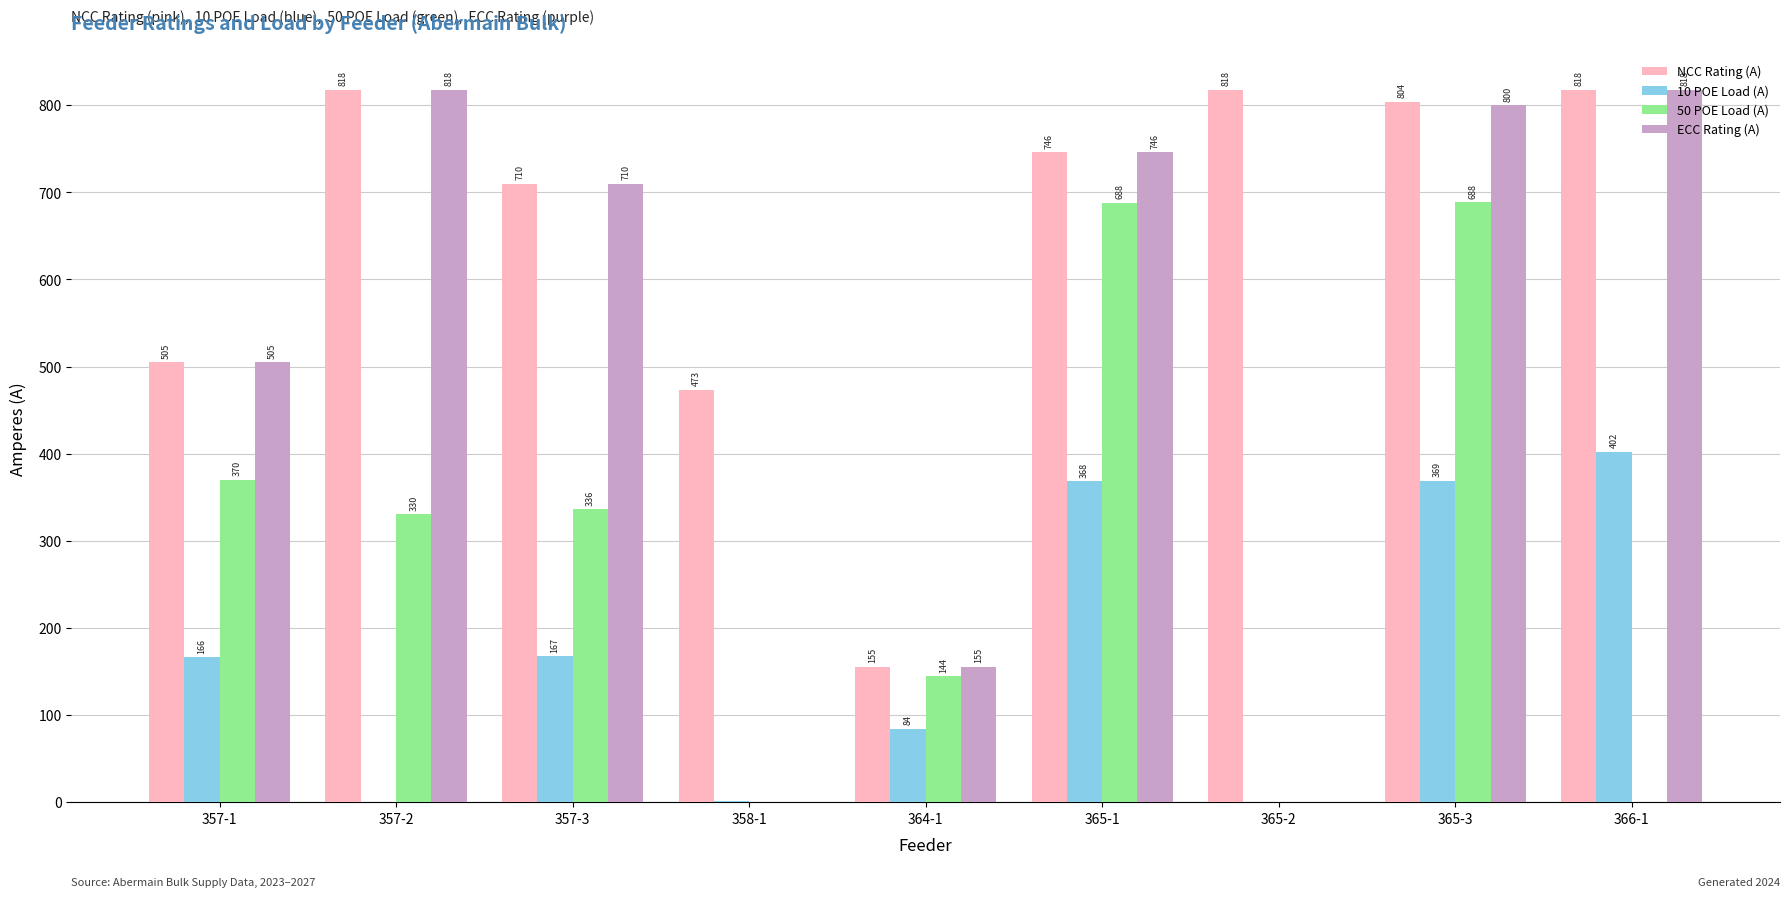

What value does the 10 POE Load (A) series have at 364-1?

84.2